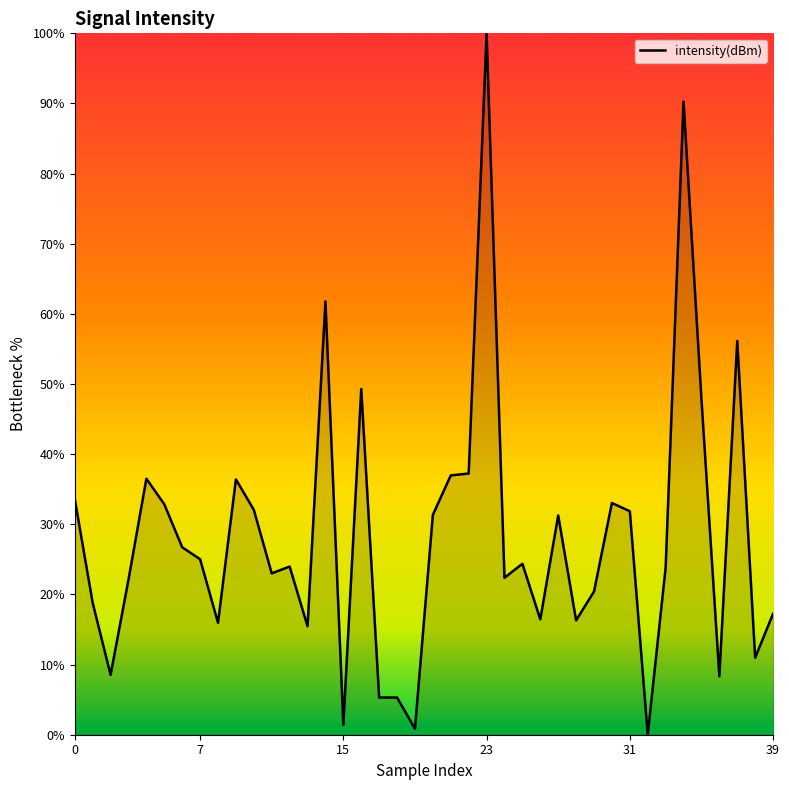

What is the maximum value shown in the chart?

100.0